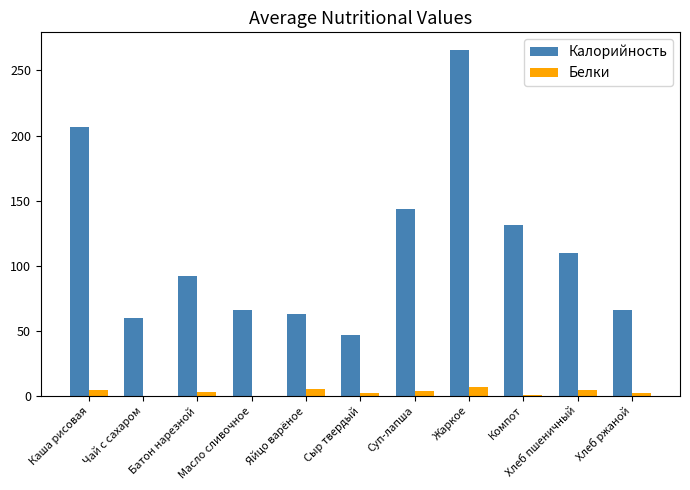

Which category has the highest value across all series?

Жаркое